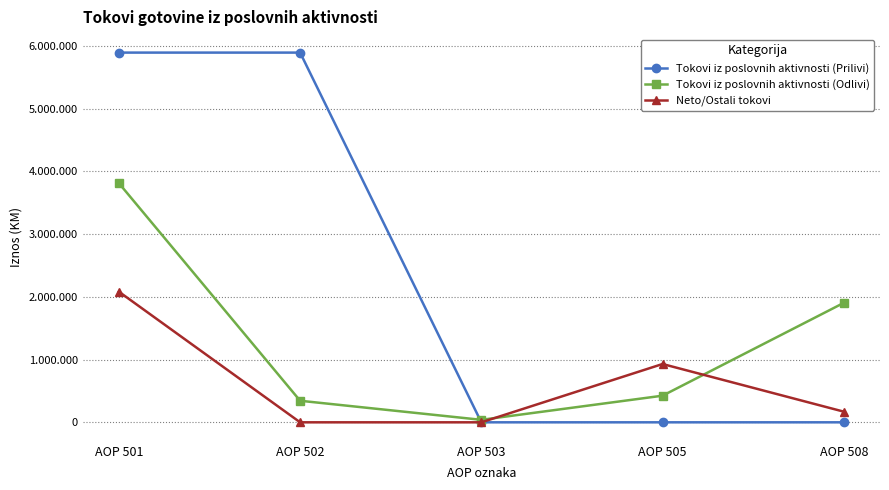

Does the chart have visible grid lines?

Yes